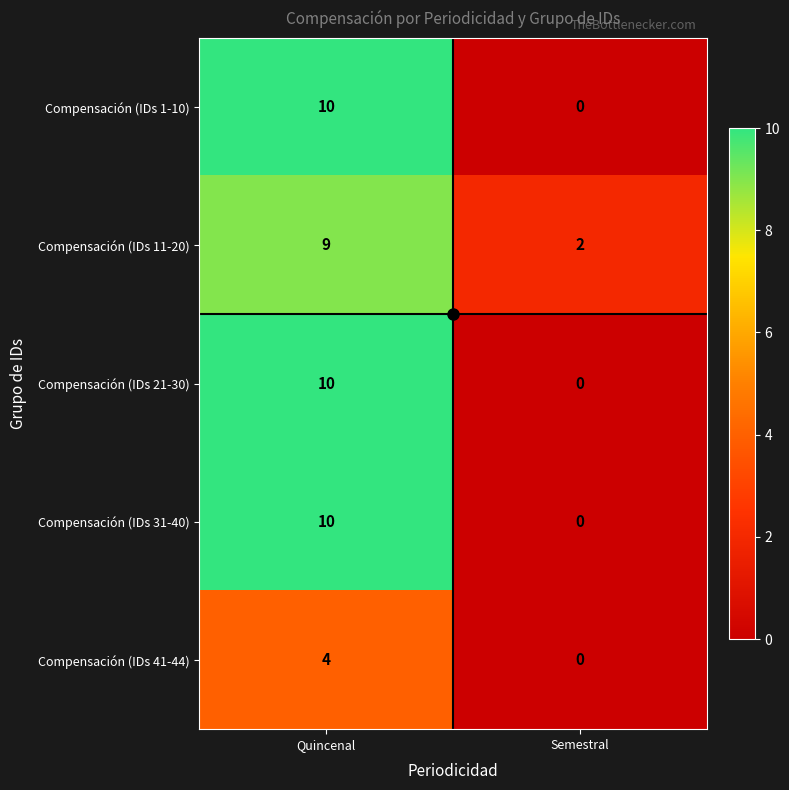

What is the difference between the Compensación (IDs 1-10) values at Quincenal and Semestral?

10